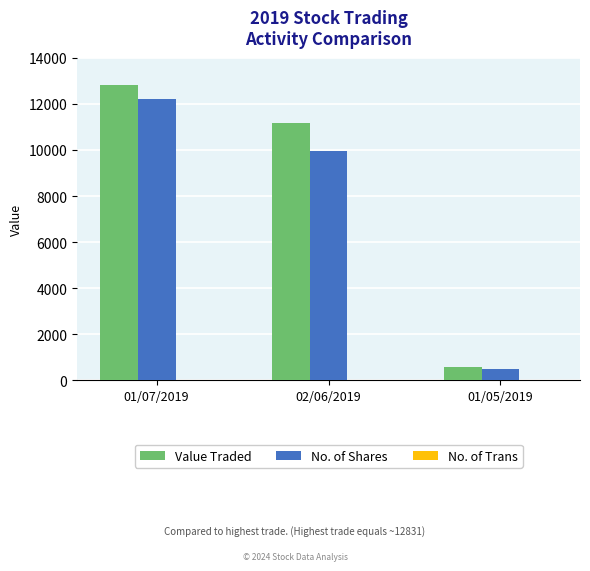

Which series has the largest total across all categories?

Value Traded